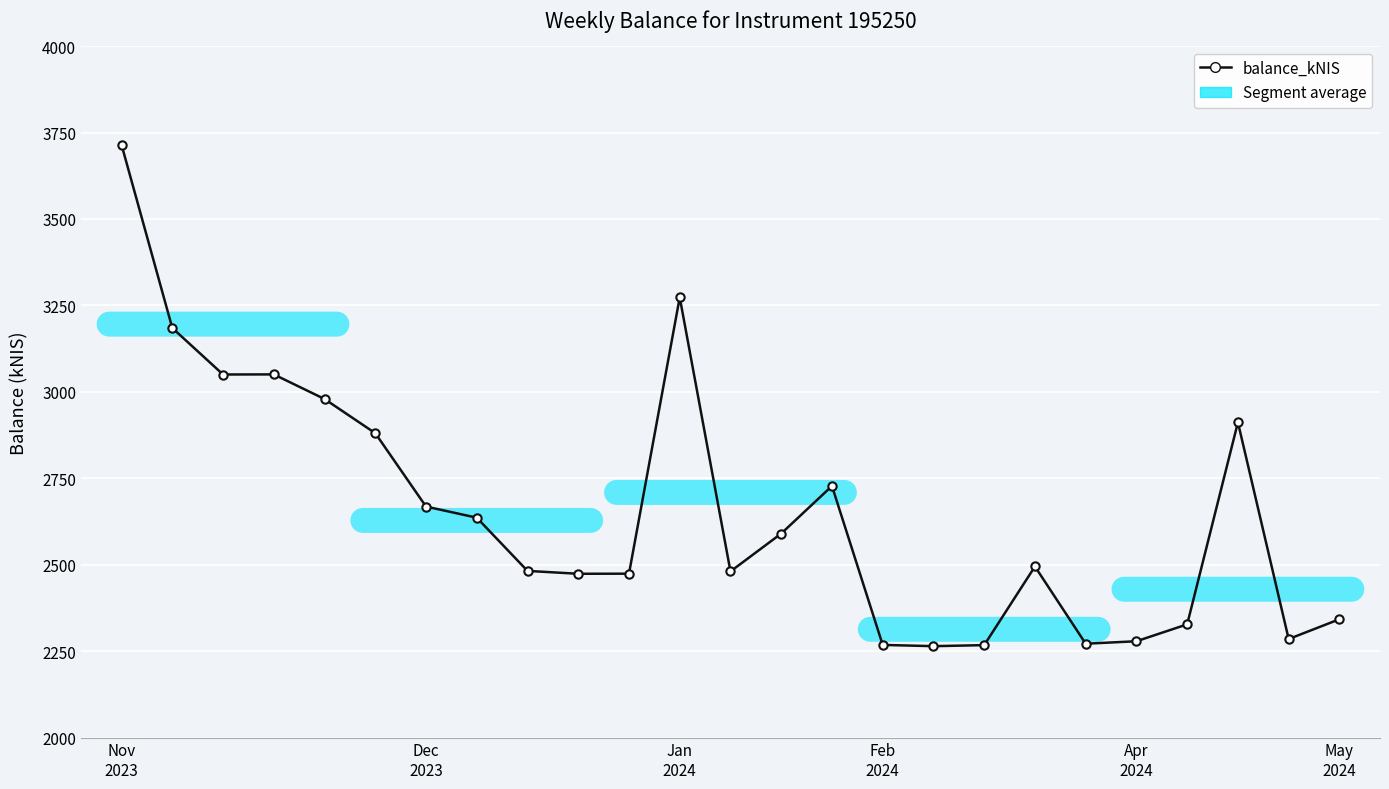

How many data points are above 2494?

13